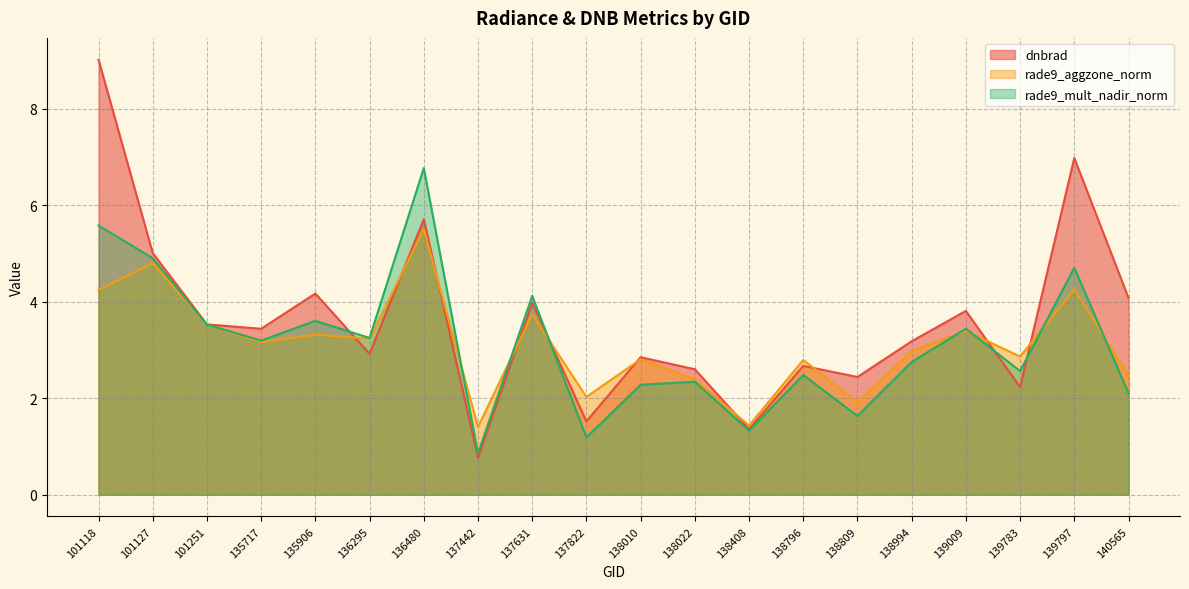

What is the value of the rade9_aggzone_norm point at the 12th from the left?

2.4